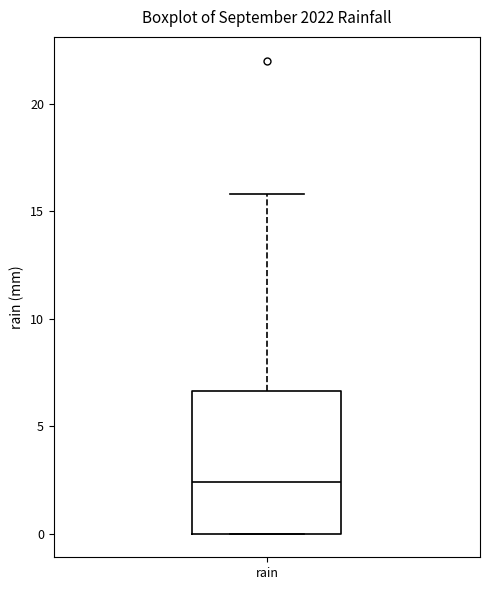

Read this box plot against the y-axis: the position of the median line, the range covered by the box, and the ends of both whiskers. The values are not printed on the chart, so give them approximately, as read against the axis.

median 2.5, box 0.0 to 6.5, whiskers 0.0 to 16.0